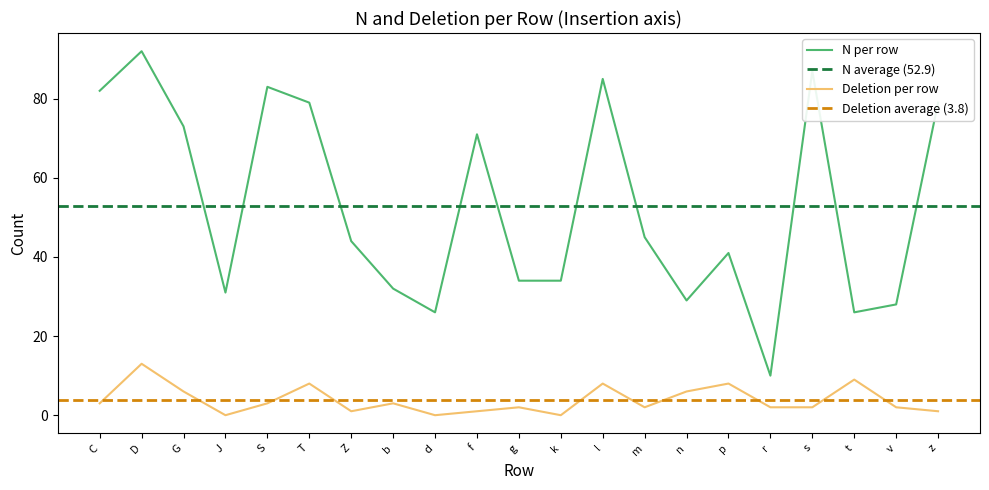

Rank the series by their average value, from highest to lowest.

N, Deletion